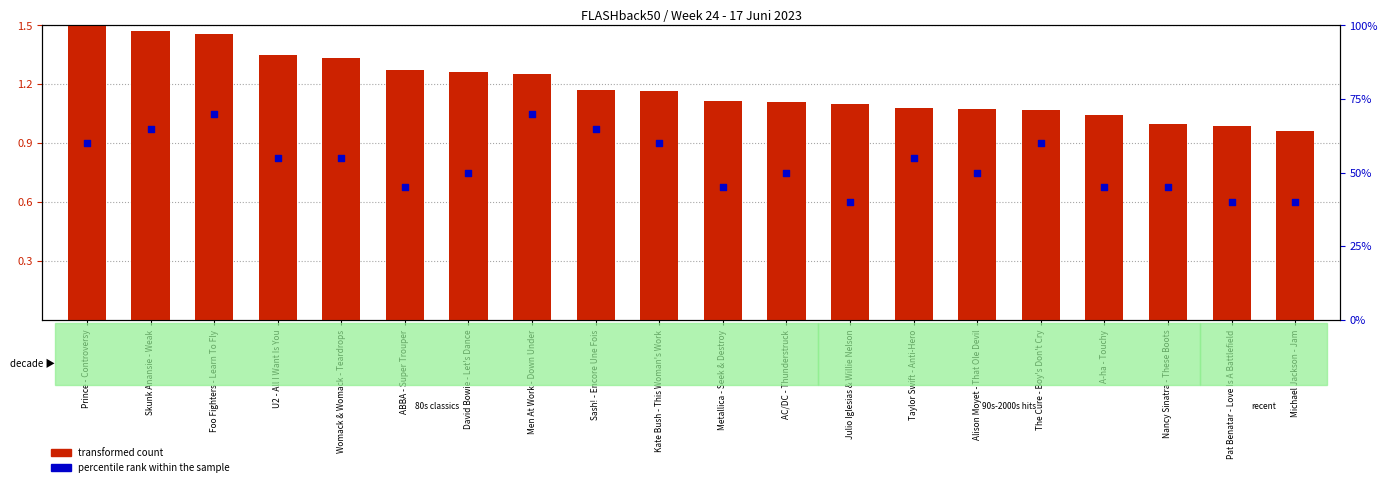

Is the value of percentile rank within the sample at Taylor Swift - Anti-Hero greater than the value of transformed count at Alison Moyet - That Ole Devil?

Yes